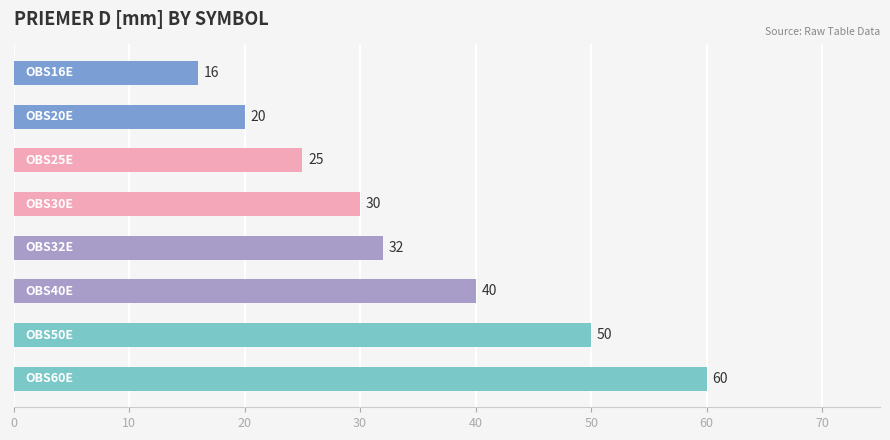

What is the value of the 4th bar from the top?

30